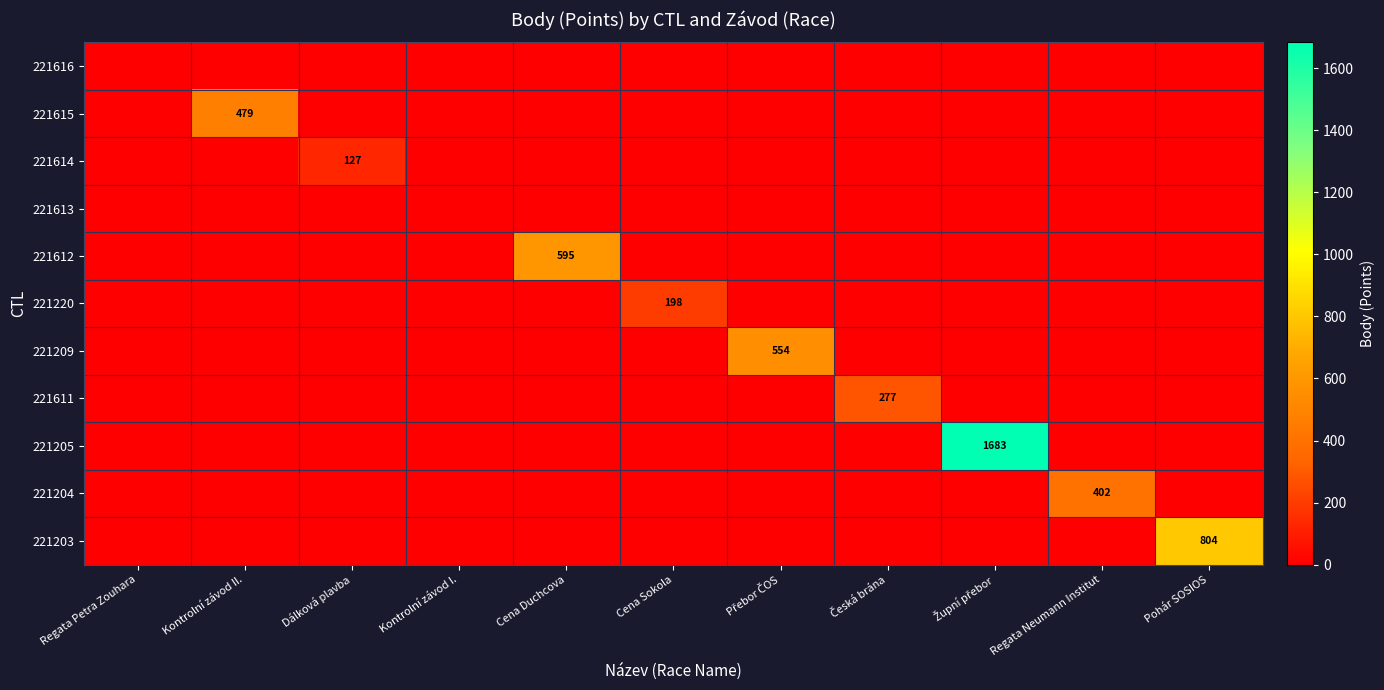

Which series changed the most between Regata Petra Zouhara and Česká brána?

221611